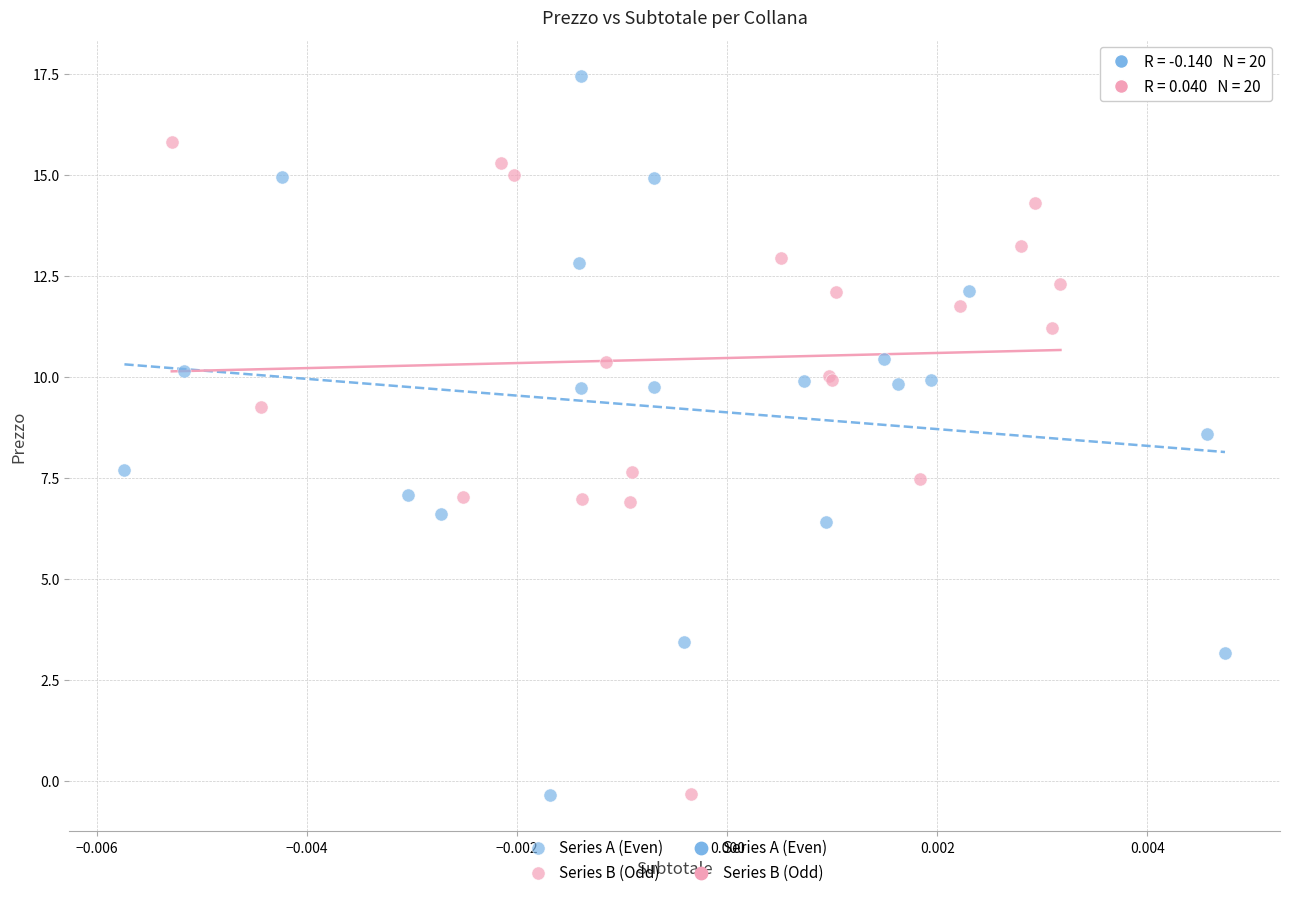

Which series has the widest spread of Y values?

Series A (Even)